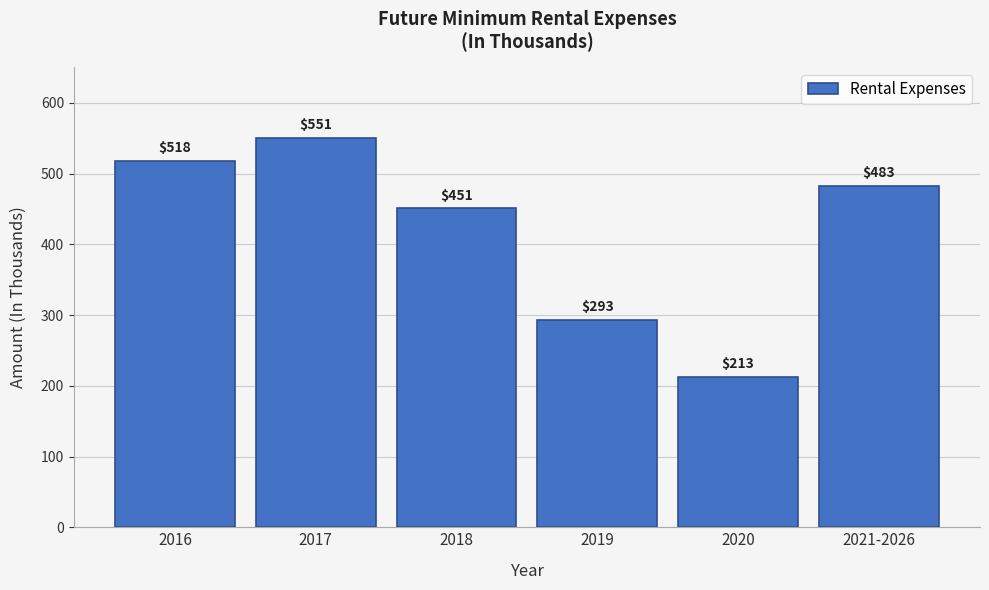

Reading right to left, what are all the values shown in this chart?

2021-2026=483	2020=213	2019=293	2018=451	2017=551	2016=518